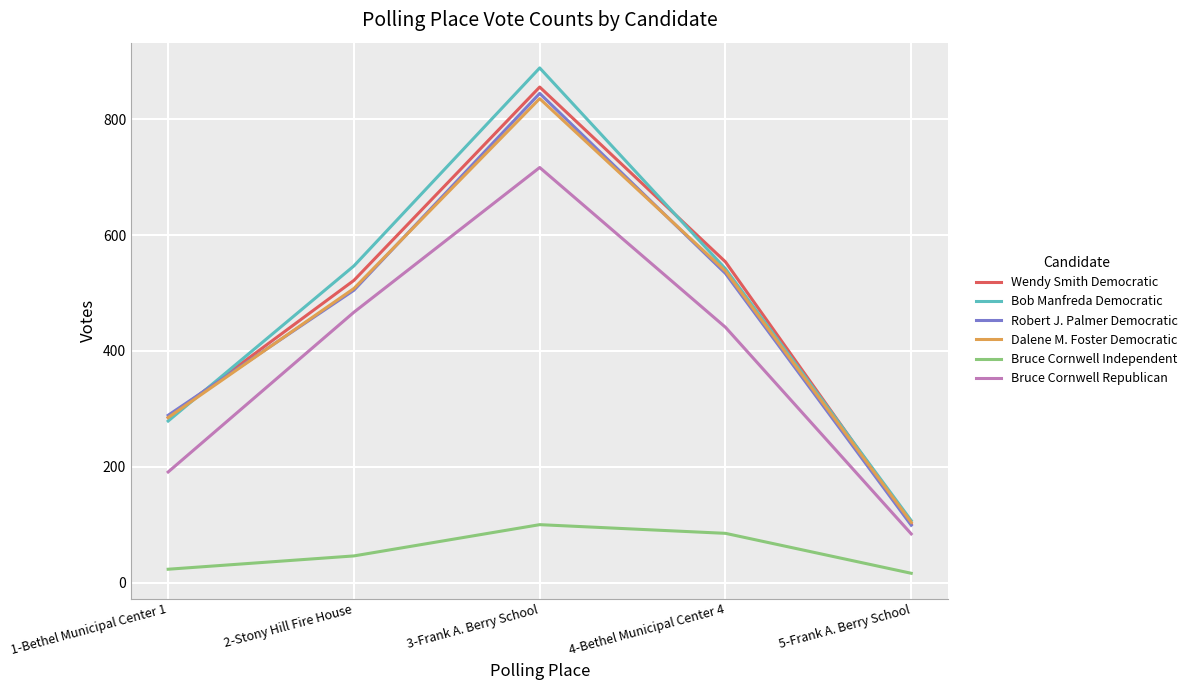

Between 1-Bethel Municipal Center 1 and 4-Bethel Municipal Center 4, which series saw the biggest shift?

Wendy Smith Democratic